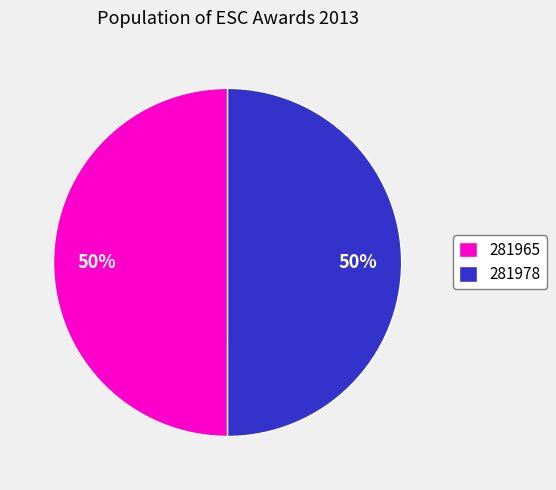

To the nearest percent, what is the average slice percentage?

50%